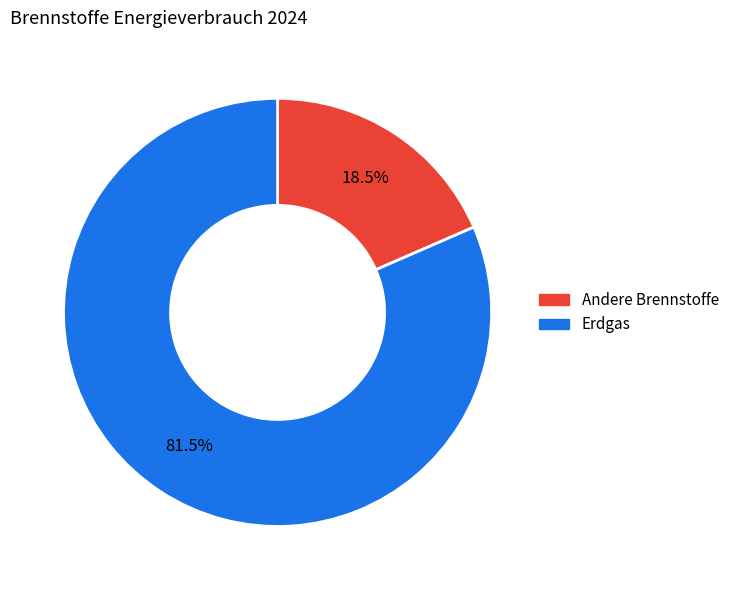

Count the number of slices in the pie.

2